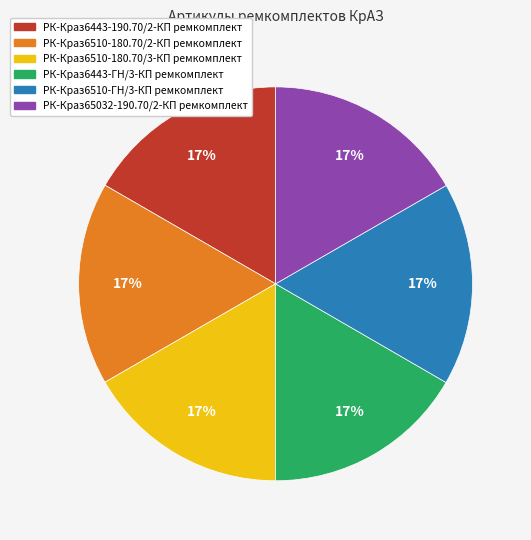

Is the sum of РК-Краз6510-180.70/3-КП ремкомплект and РК-Краз6443-ГН/3-КП ремкомплект greater than half?

No